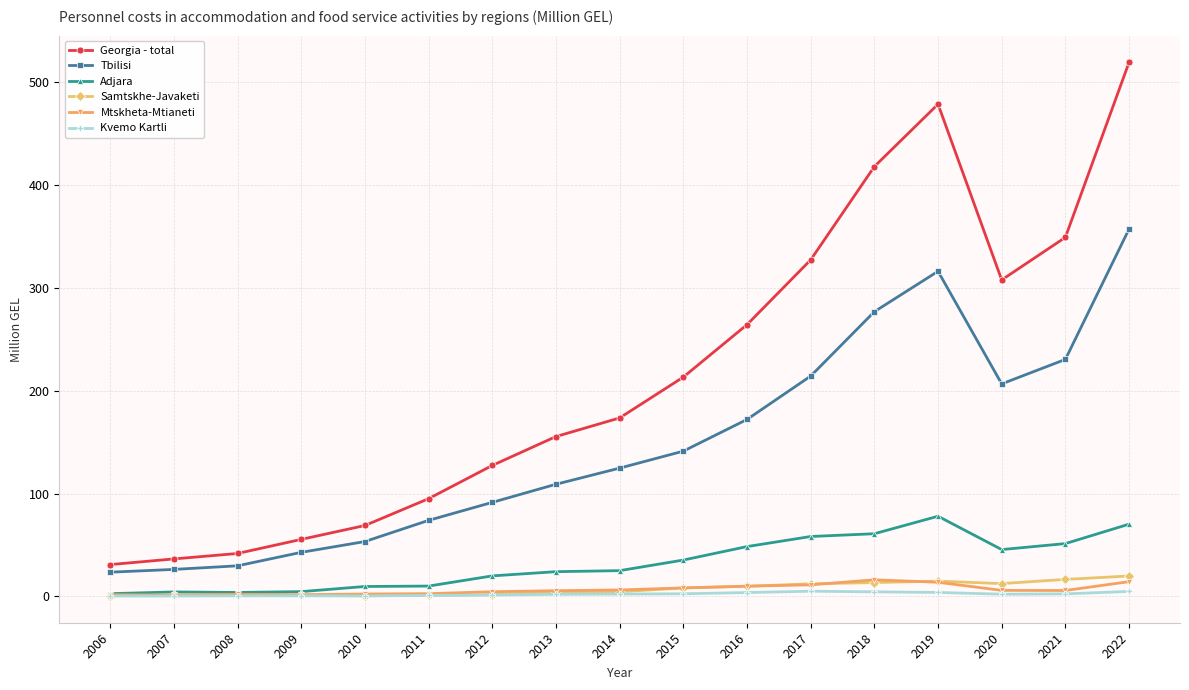

True or false: Samtskhe-Javaketi and Georgia - total intersect in this chart.

False